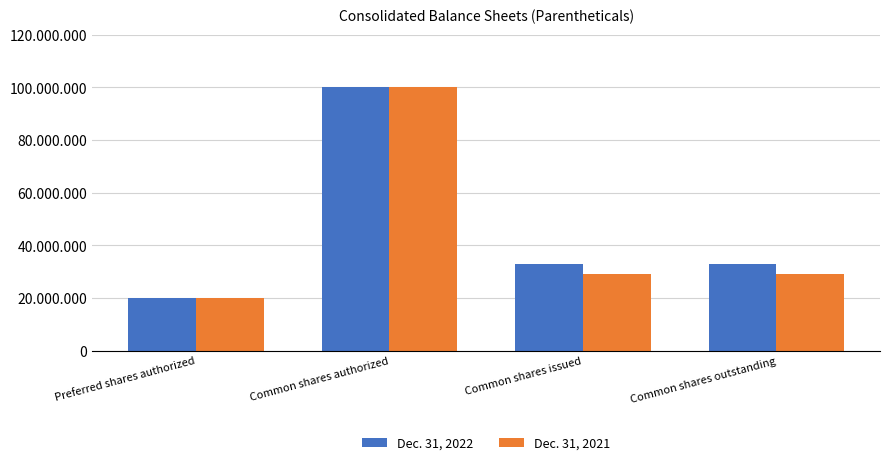

Does the chart contain any negative values?

No